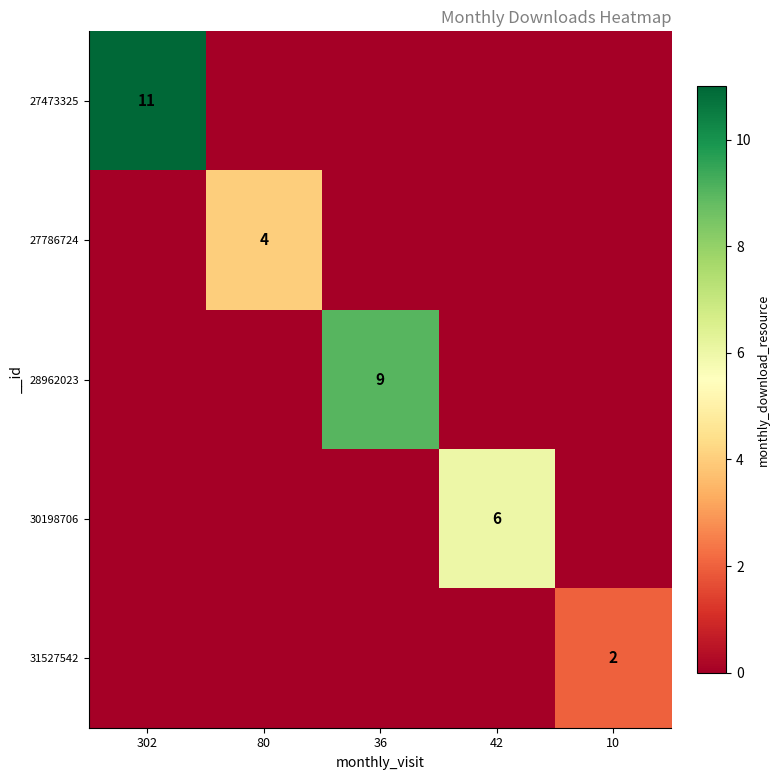

Is the value of 28962023 at 36 greater than the value of 27473325 at 302?

No